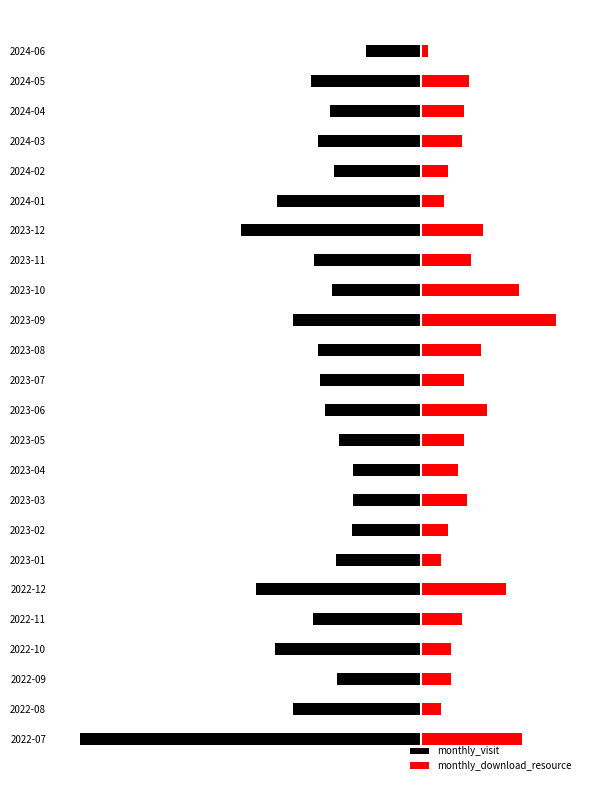

Between 2023-08 and 2024-02, which series saw the biggest shift?

monthly_download_resource